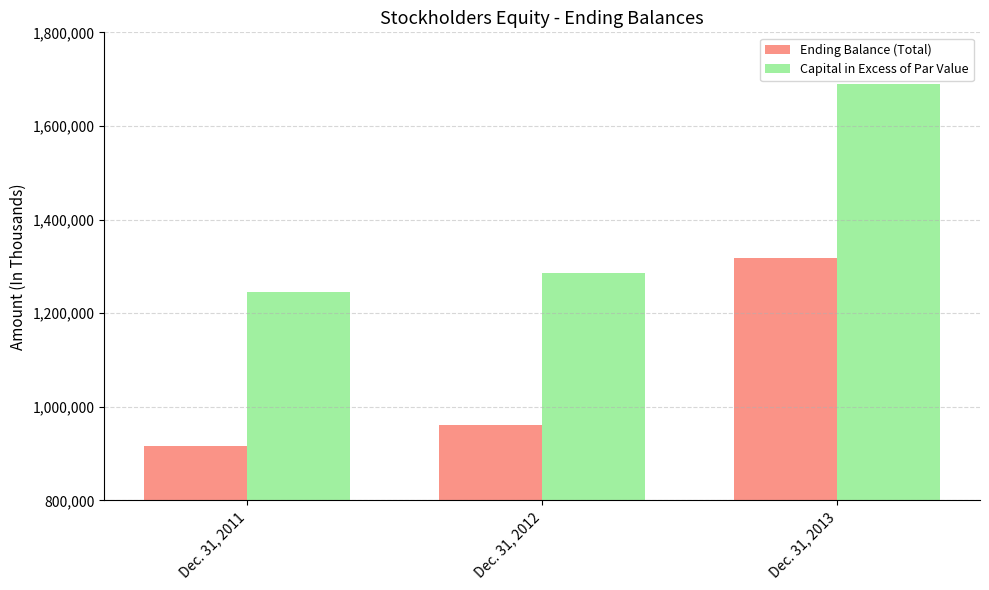

Between Dec. 31, 2011 and Dec. 31, 2012, which series saw the biggest shift?

Ending Balance (Total)